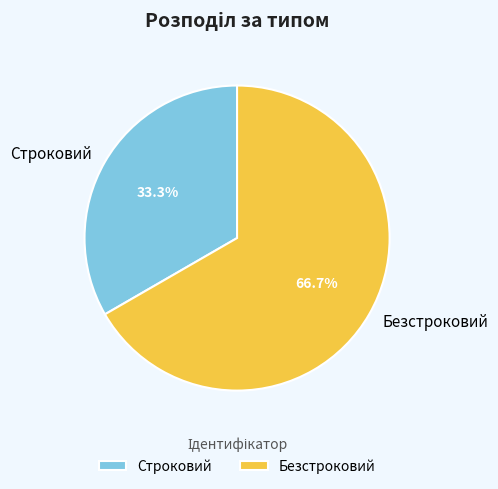

What is the ratio of the value at Строковий to the value at Безстроковий?

0.5